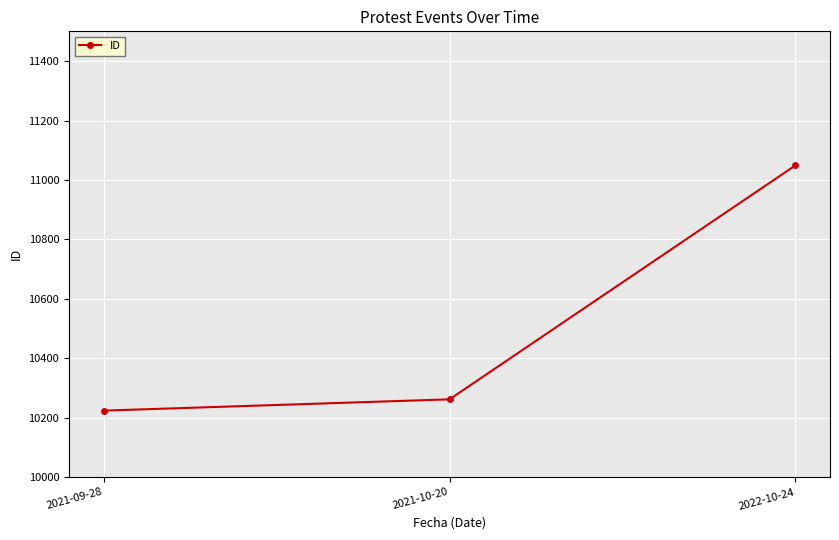

What is the smallest value displayed?

10224